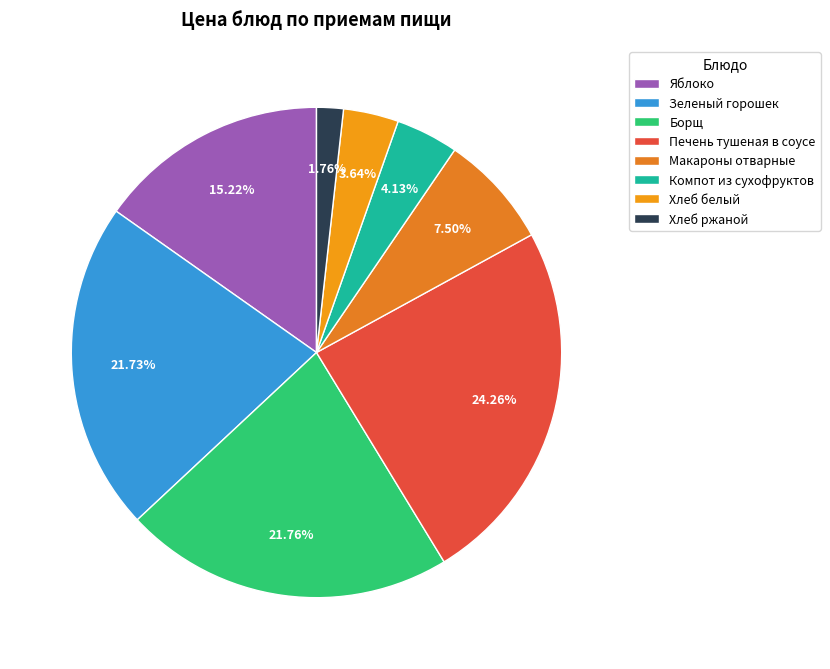

Combined, do Яблоко and Хлеб ржаной account for over 50%?

No